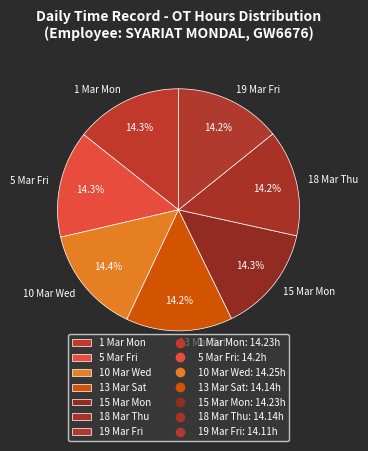

To the nearest percent, what portion does 15 Mar Mon represent?

14%